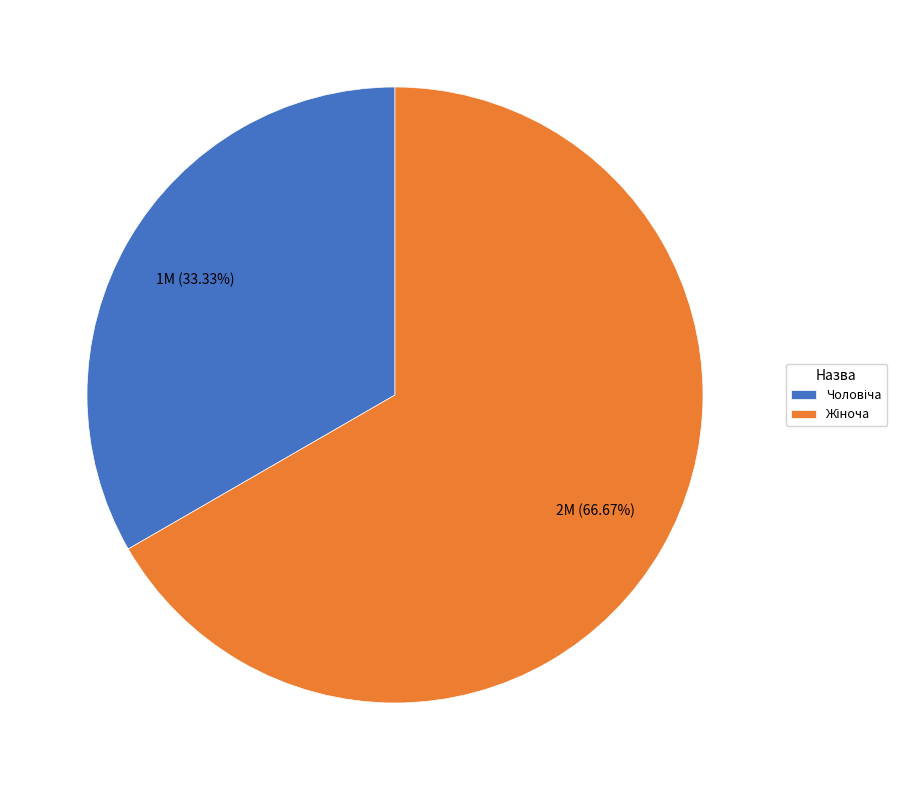

Does any single category account for the majority?

Yes